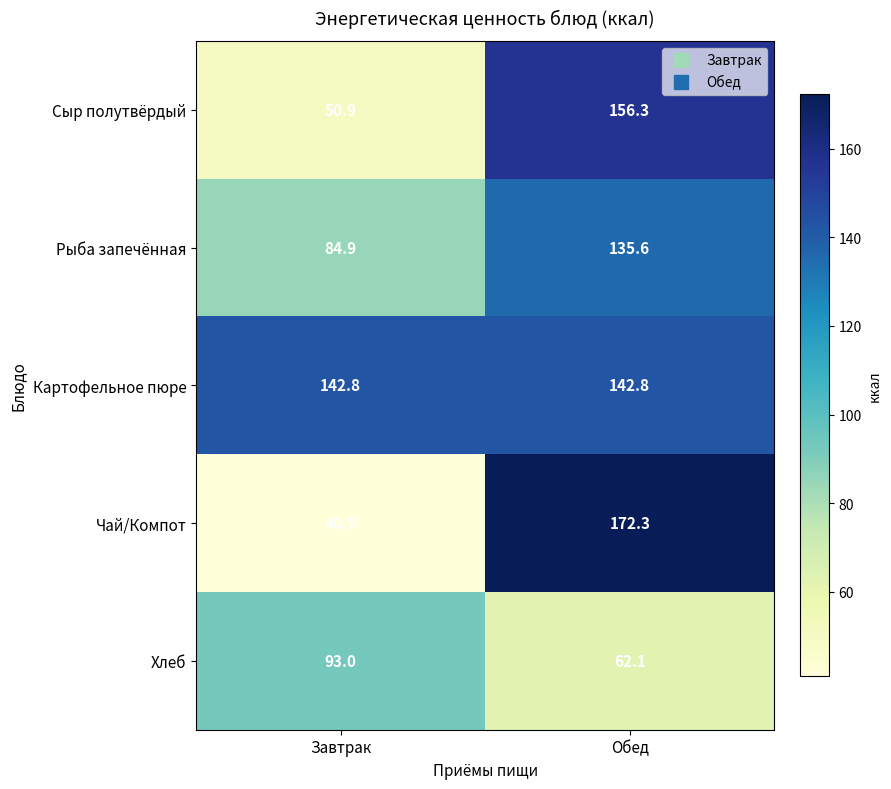

True or false: Рыба запечённая has a value of 38.1 at Завтрак.

False